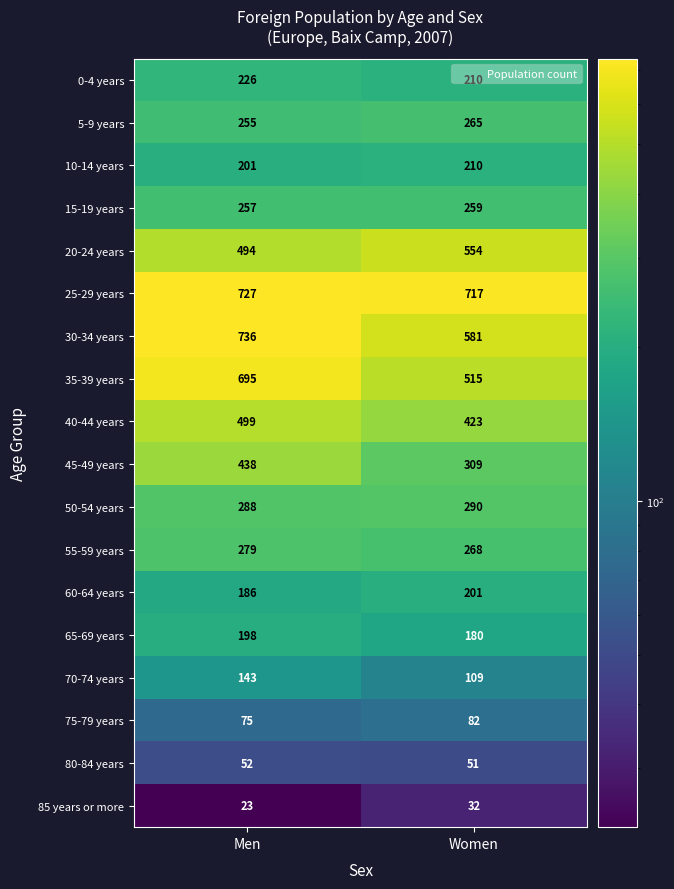

Between Men and Women, which series saw the biggest shift?

35-39 years